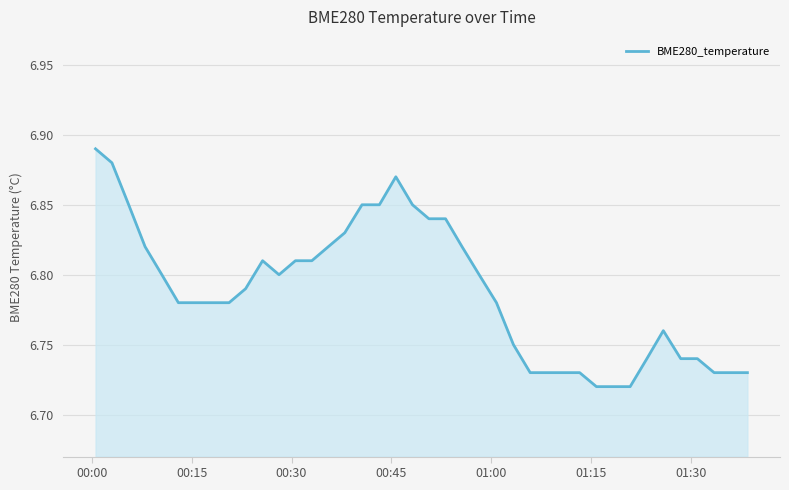

Is this an area chart (filled region under the line)?

Yes